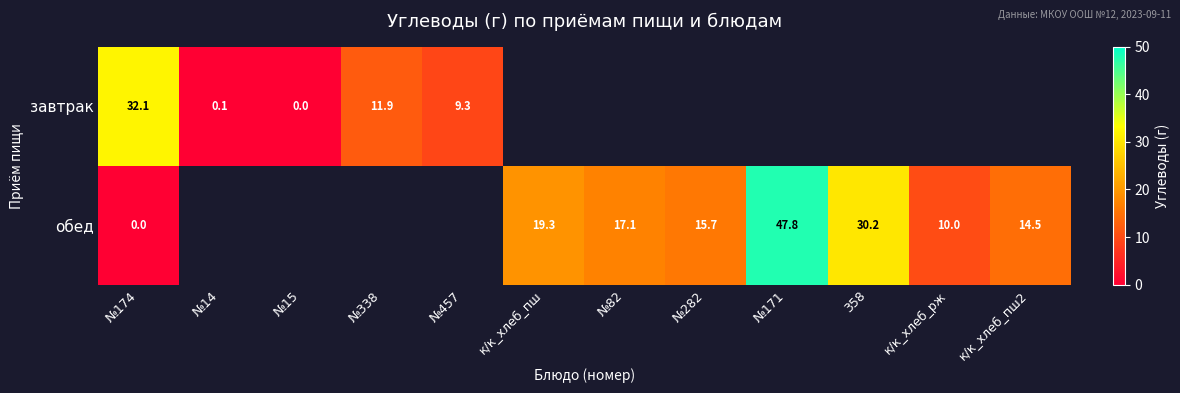

At which label does обед first exceed 14?

к/к_хлеб_пш